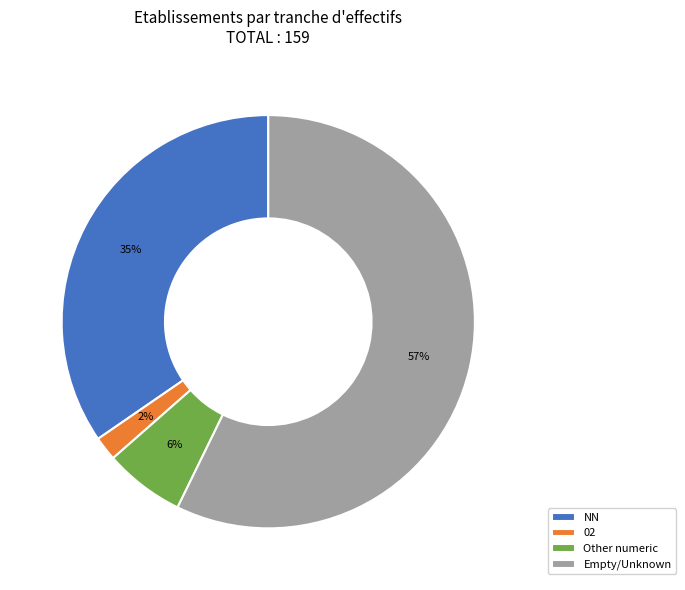

Is it true that NN is 35% of the pie?

True